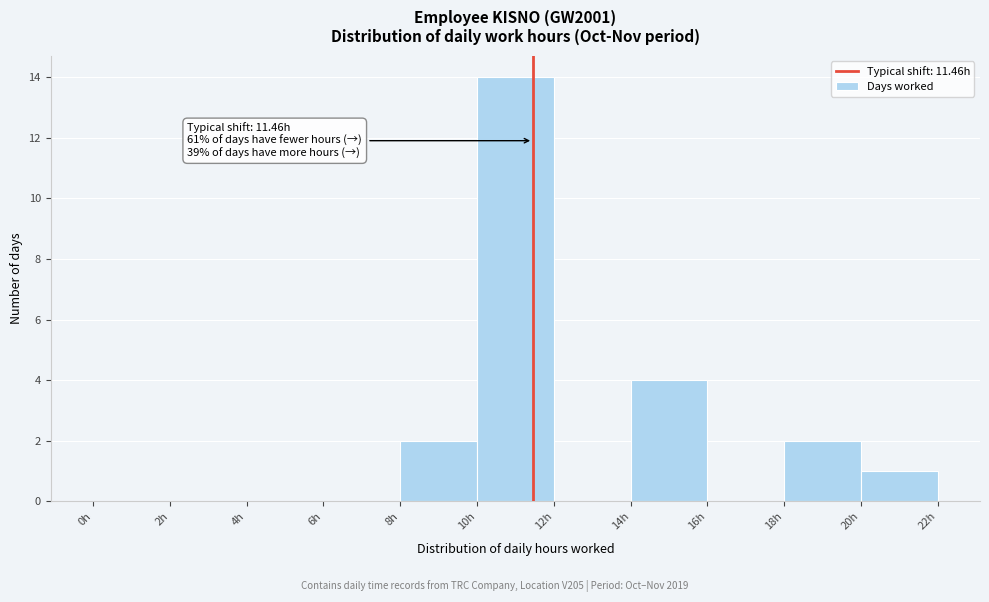

Over which range of the x-axis is the bar tallest?

10 to 12